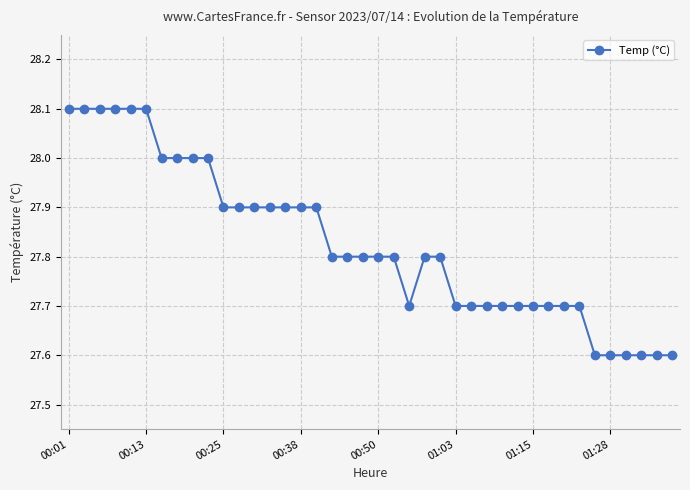

What is the difference between the maximum and minimum values?

0.5